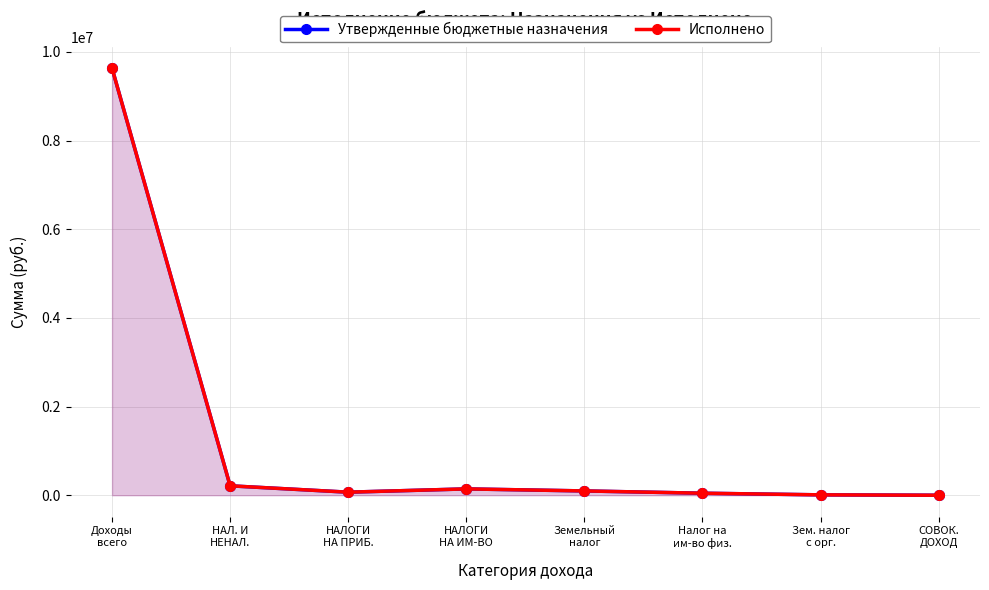

In Исполнено, how many points are higher than both neighbors (excluding endpoints)?

1